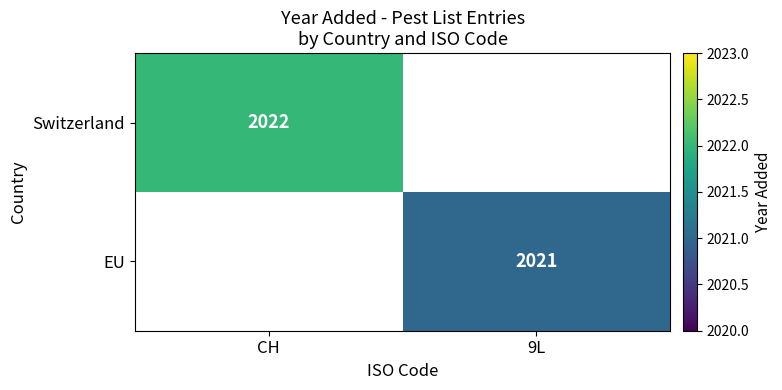

The Switzerland series shows 1388 at CH. True or false?

False